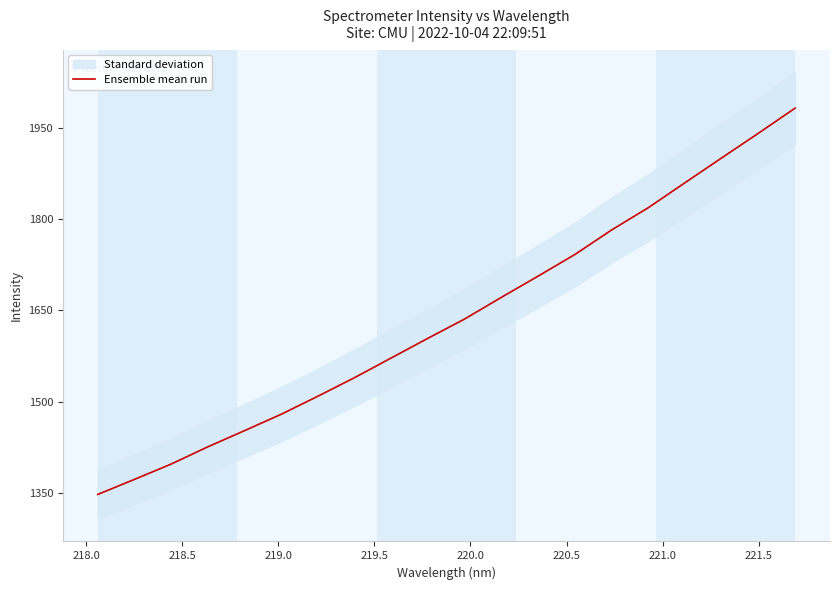

How many values exceed 1636?

10